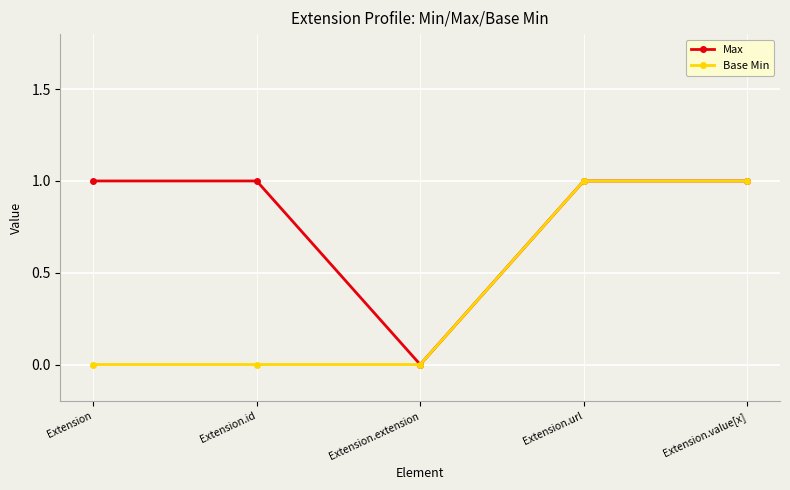

Where is Max nearest to the value 0?

Extension.extension